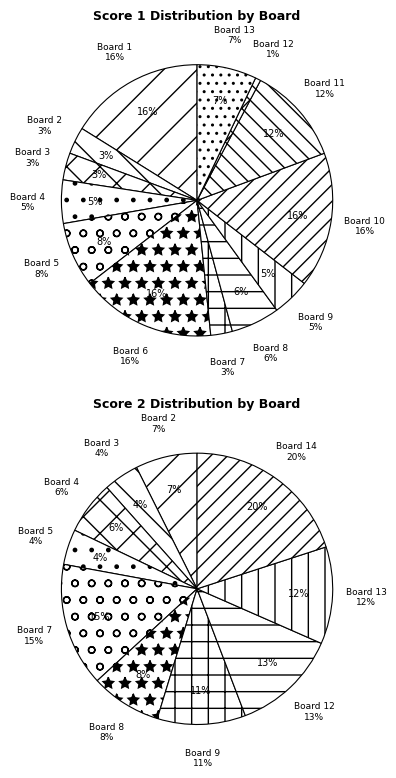

Is it true that 13 is 1% of the pie?

False